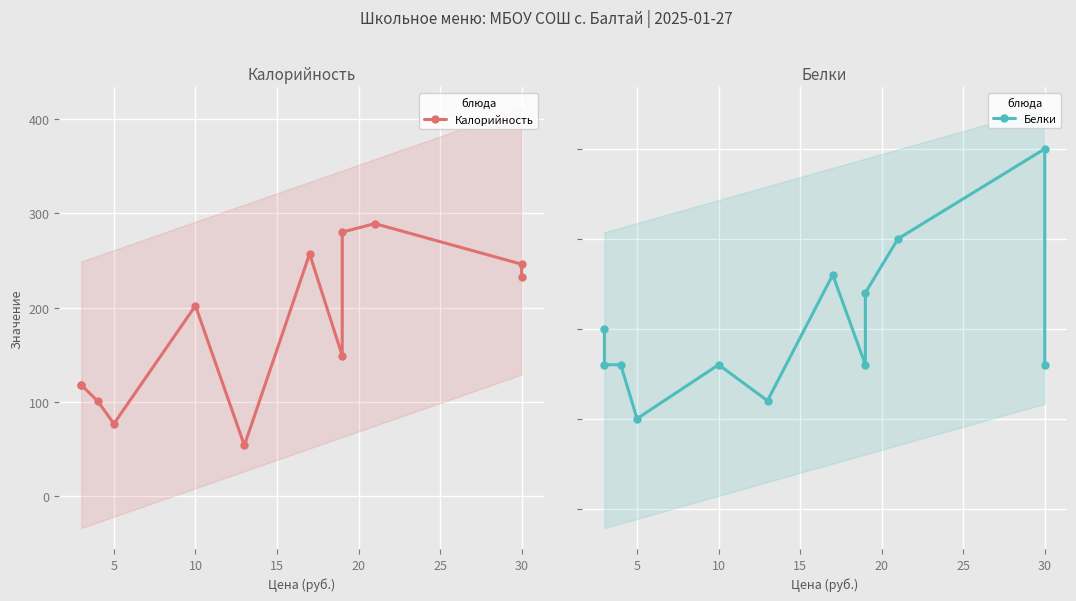

The value of Белки at 10 is 5. True or false?

False